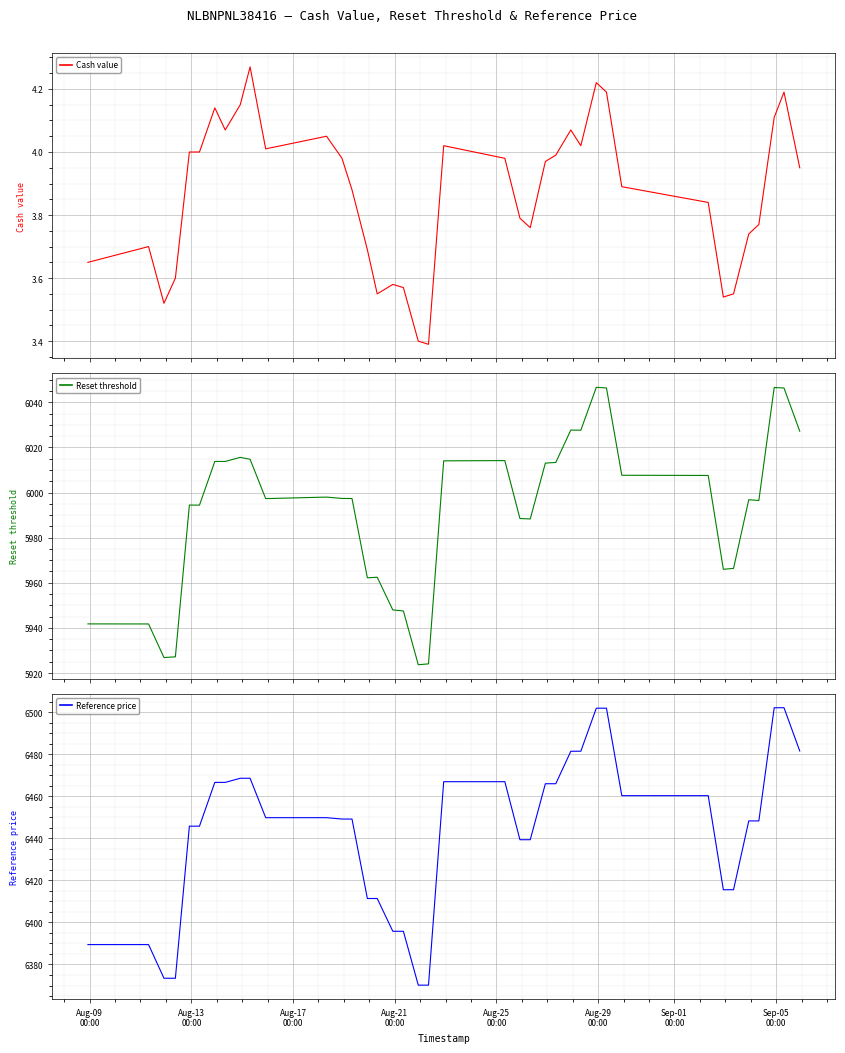

How many lines are shown in the chart?

3